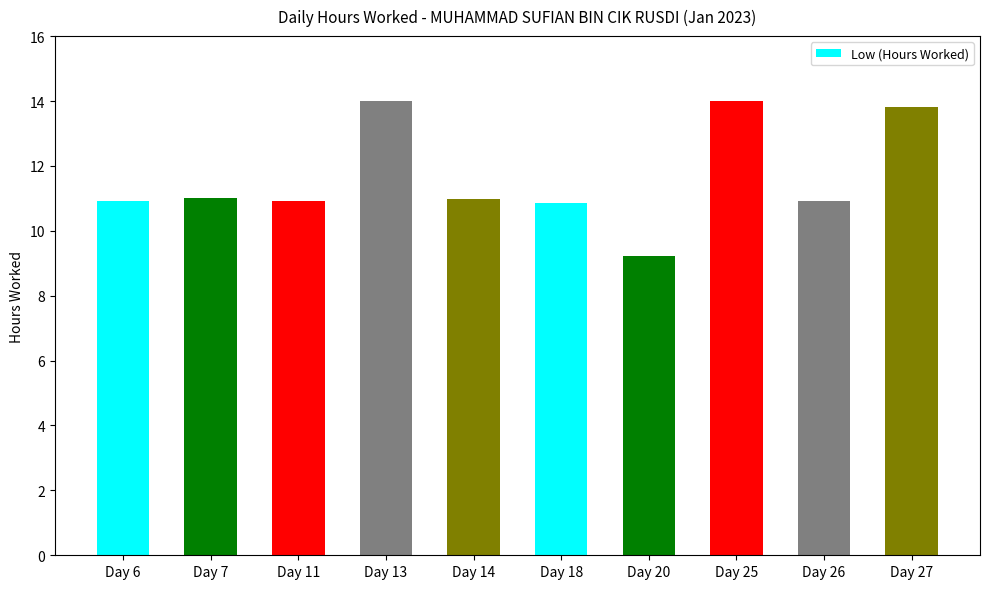

What is the difference between the maximum and minimum values?

4.8